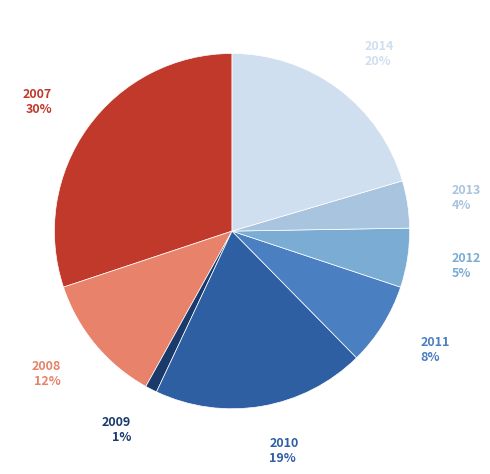

Does any single category account for the majority?

No